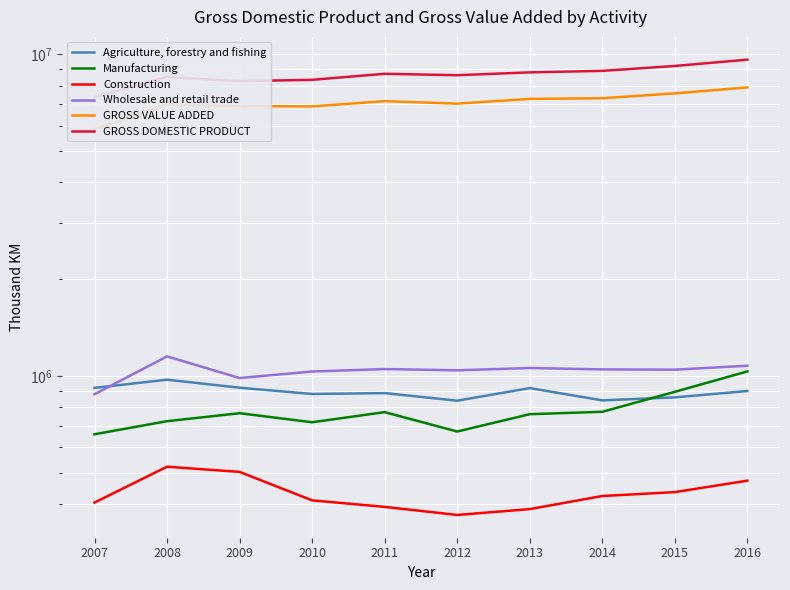

What is the maximum value shown in the chart?

9630569